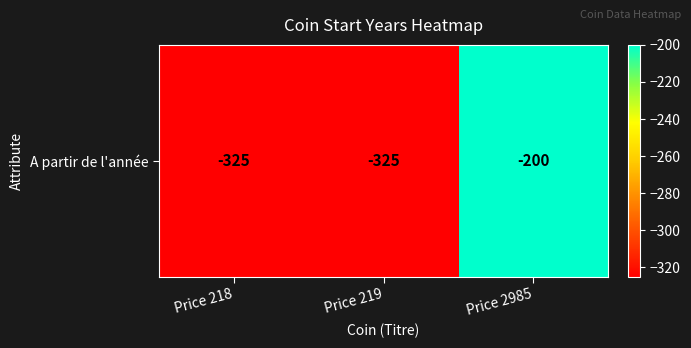

What is the difference between the maximum and second lowest values?

125